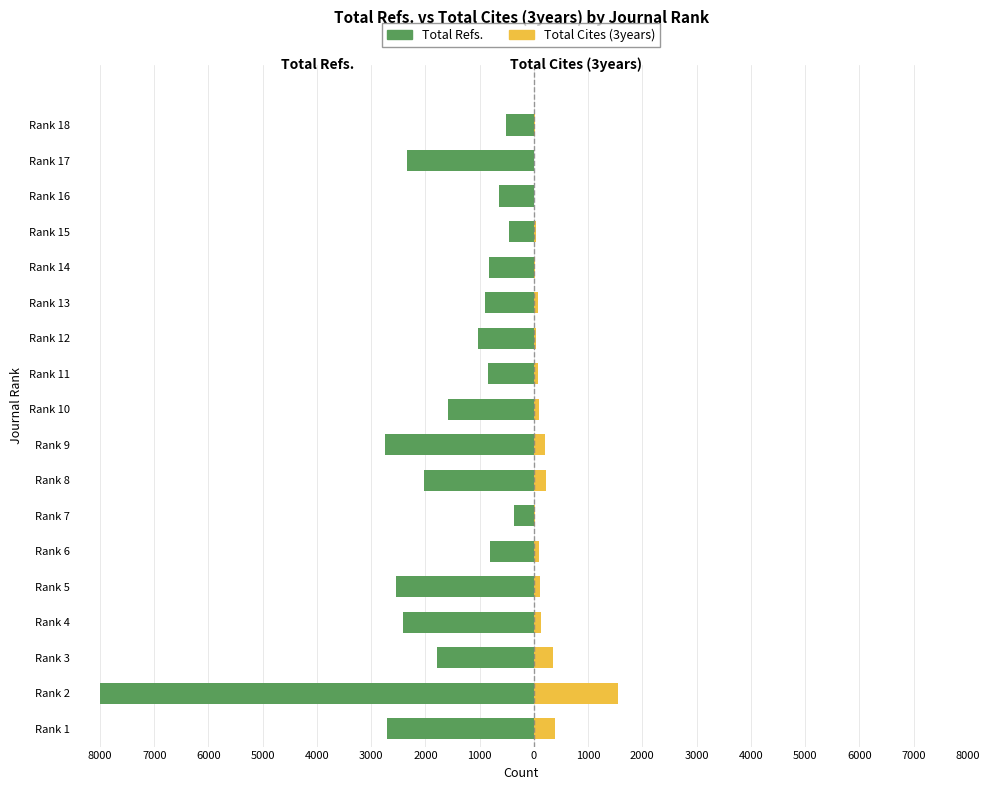

How many groups of bars are there?

18